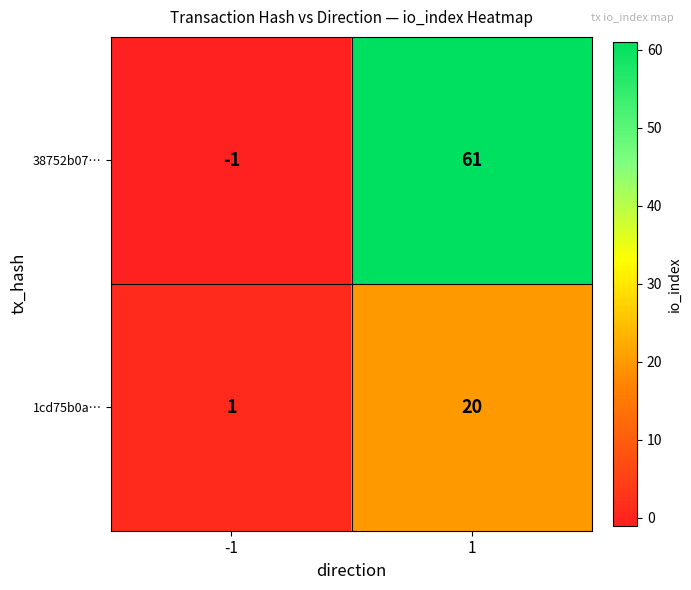

Which label corresponds to the largest value in the chart?

1